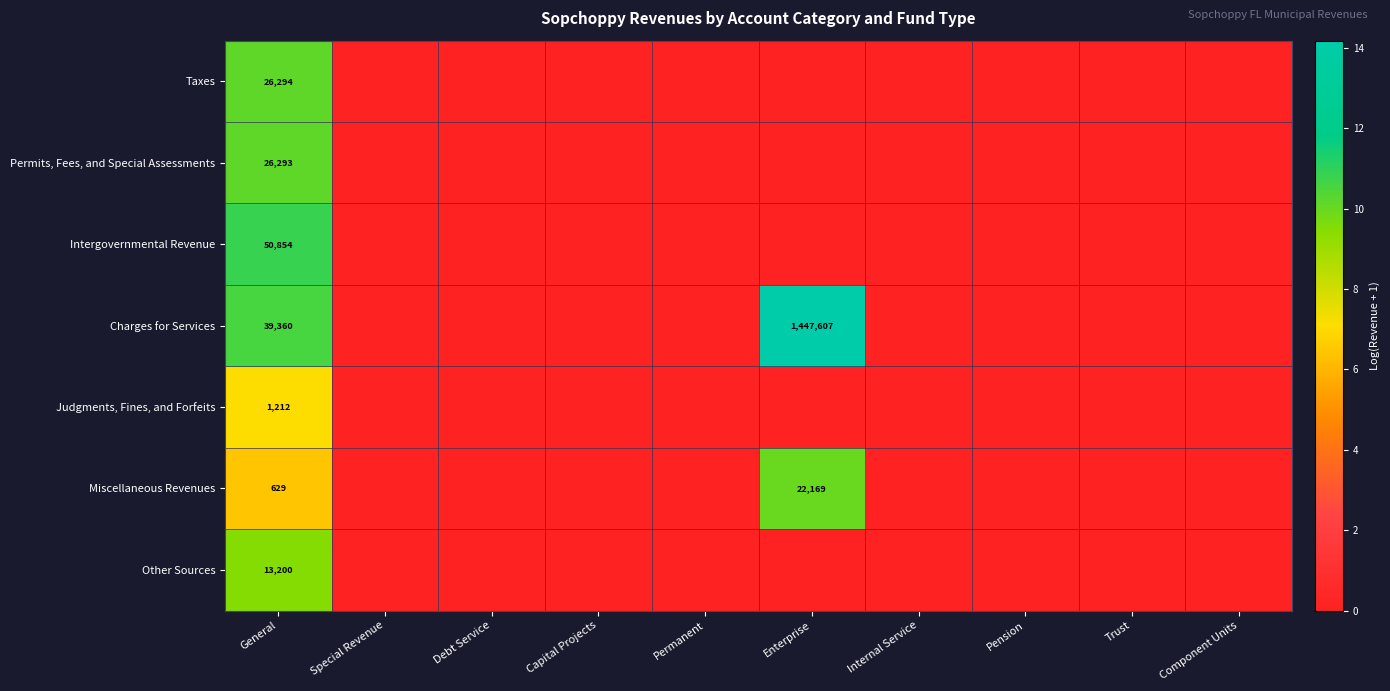

Is it true that Miscellaneous Revenues equals 6871 at Enterprise?

False